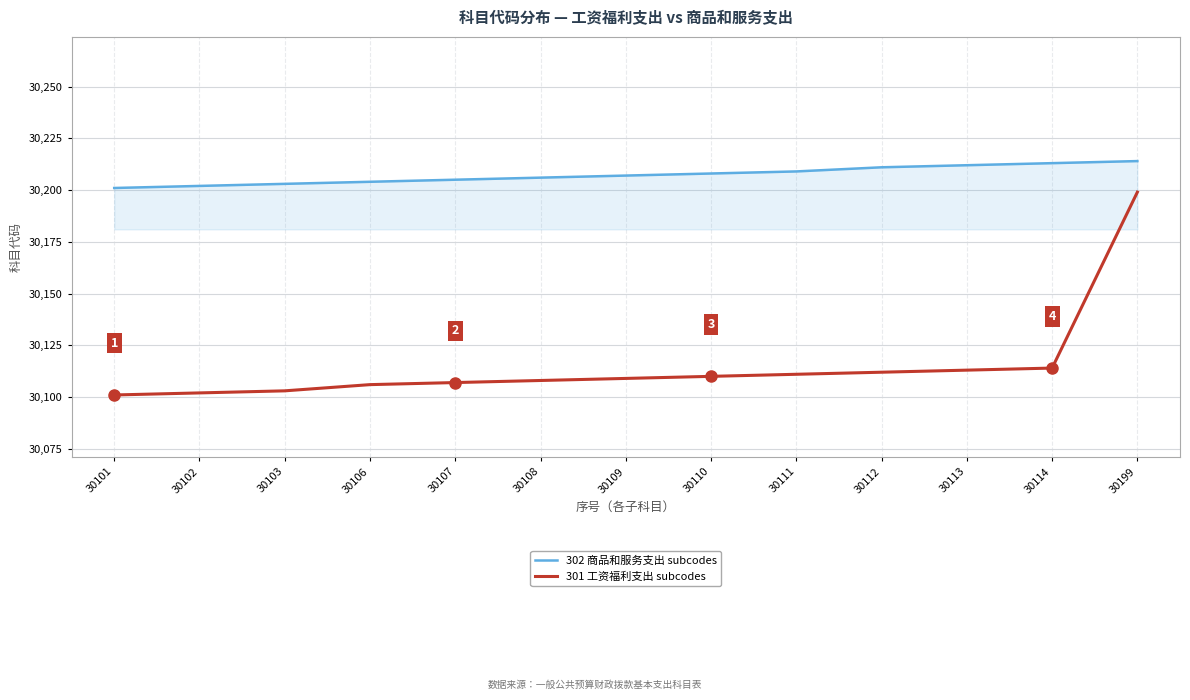

Reading left to right, extract all data points from this chart.

302 商品和服务支出 subcodes: 30201	30202	30203	30204	30205	30206	30207	30208	30209	30211	30212	30213	30214
301 工资福利支出 subcodes: 30101	30102	30103	30106	30107	30108	30109	30110	30111	30112	30113	30114	30199